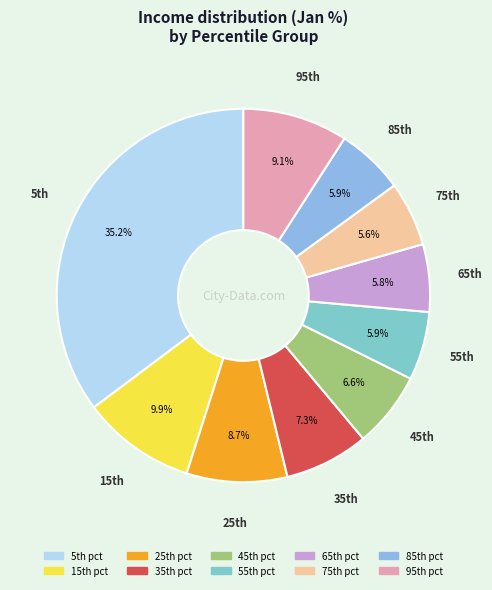

Count the number of slices in the pie.

10